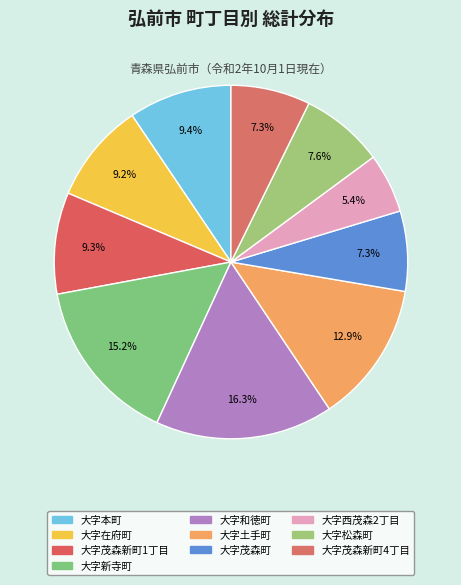

Count the number of slices in the pie.

10